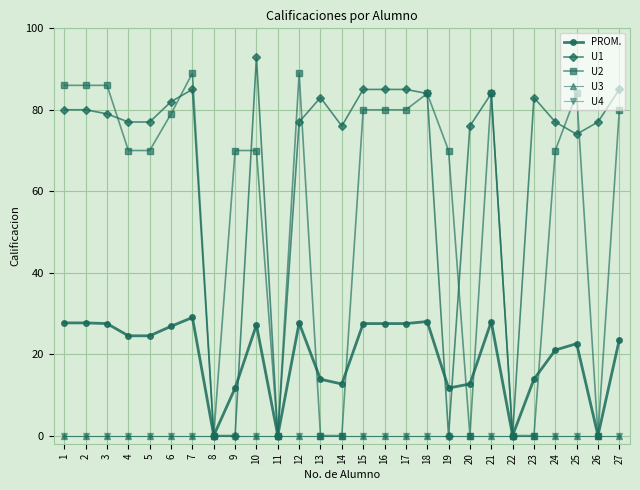

What is the difference between the highest and lowest values at 2?

86.0